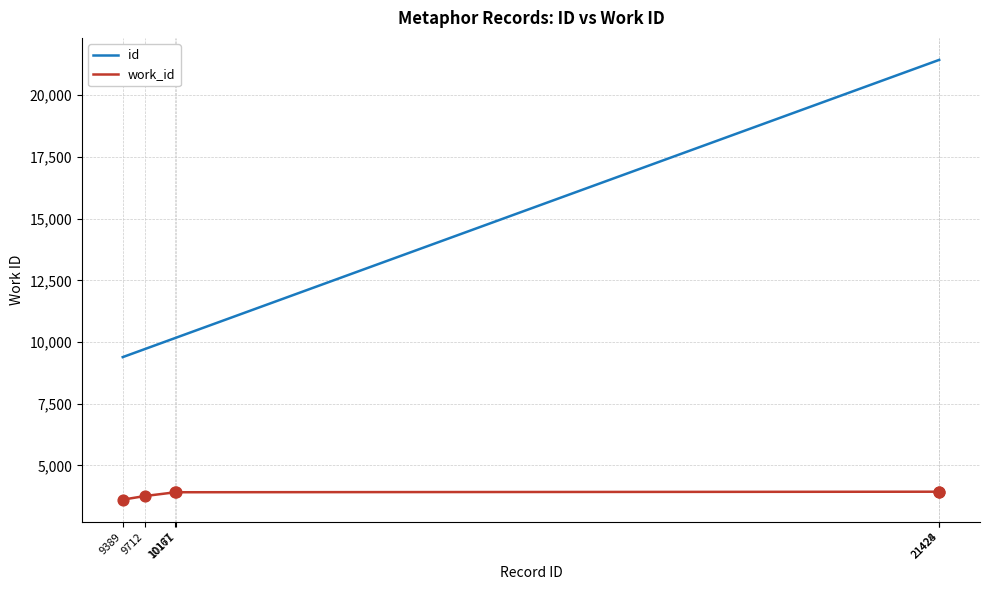

Which series has the largest total across all categories?

id